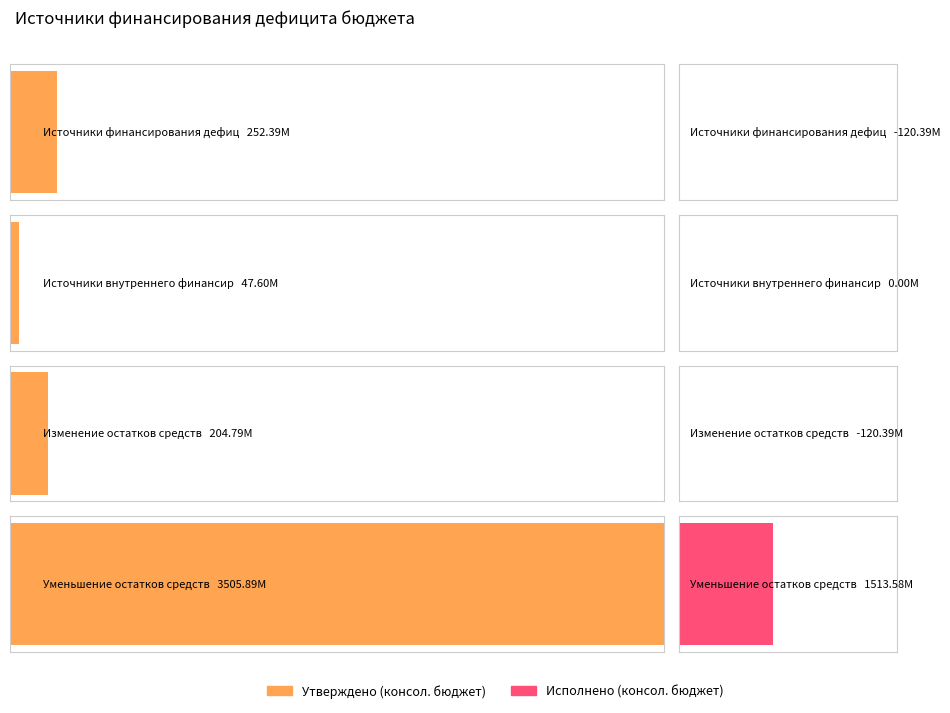

What is the difference between the maximum and minimum values in the Исполнено (консол. бюджет) series?

1633971373.5